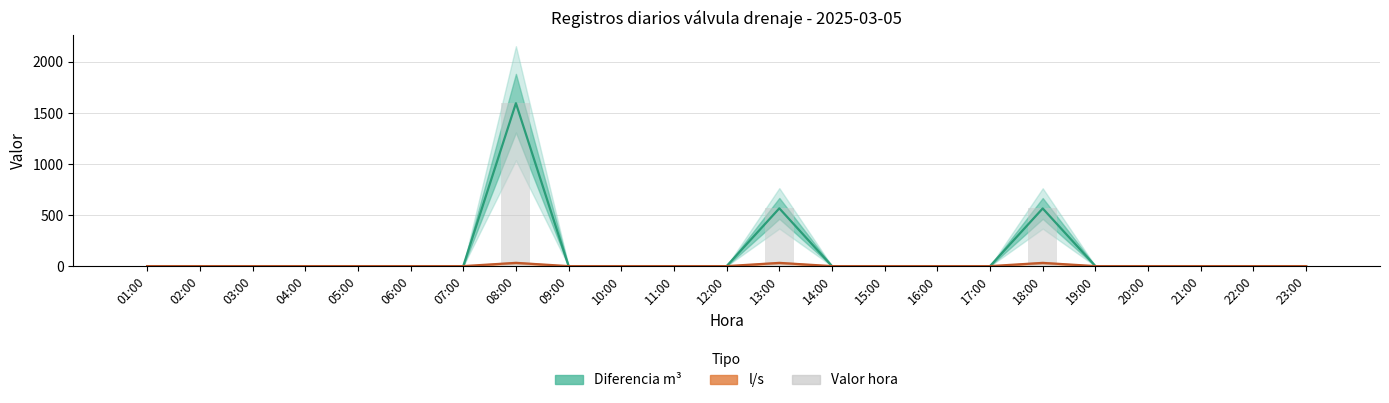

What are all the series names shown in the legend?

Diferencia m³, l/s, Valor hora